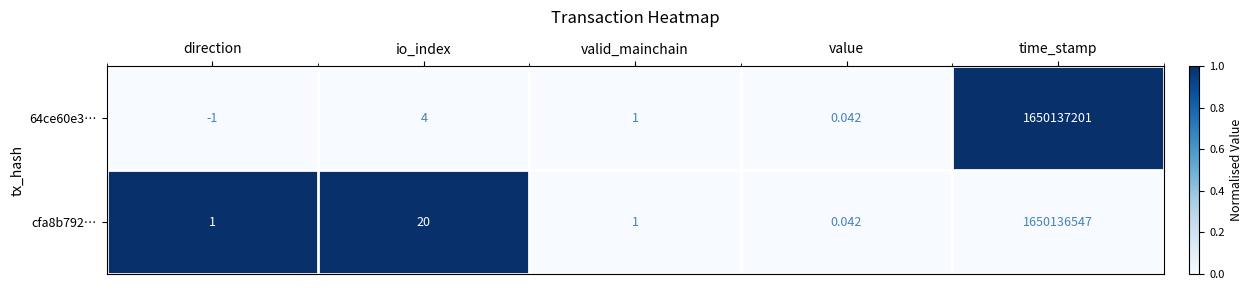

At which category is the sum across all series the highest?

time_stamp